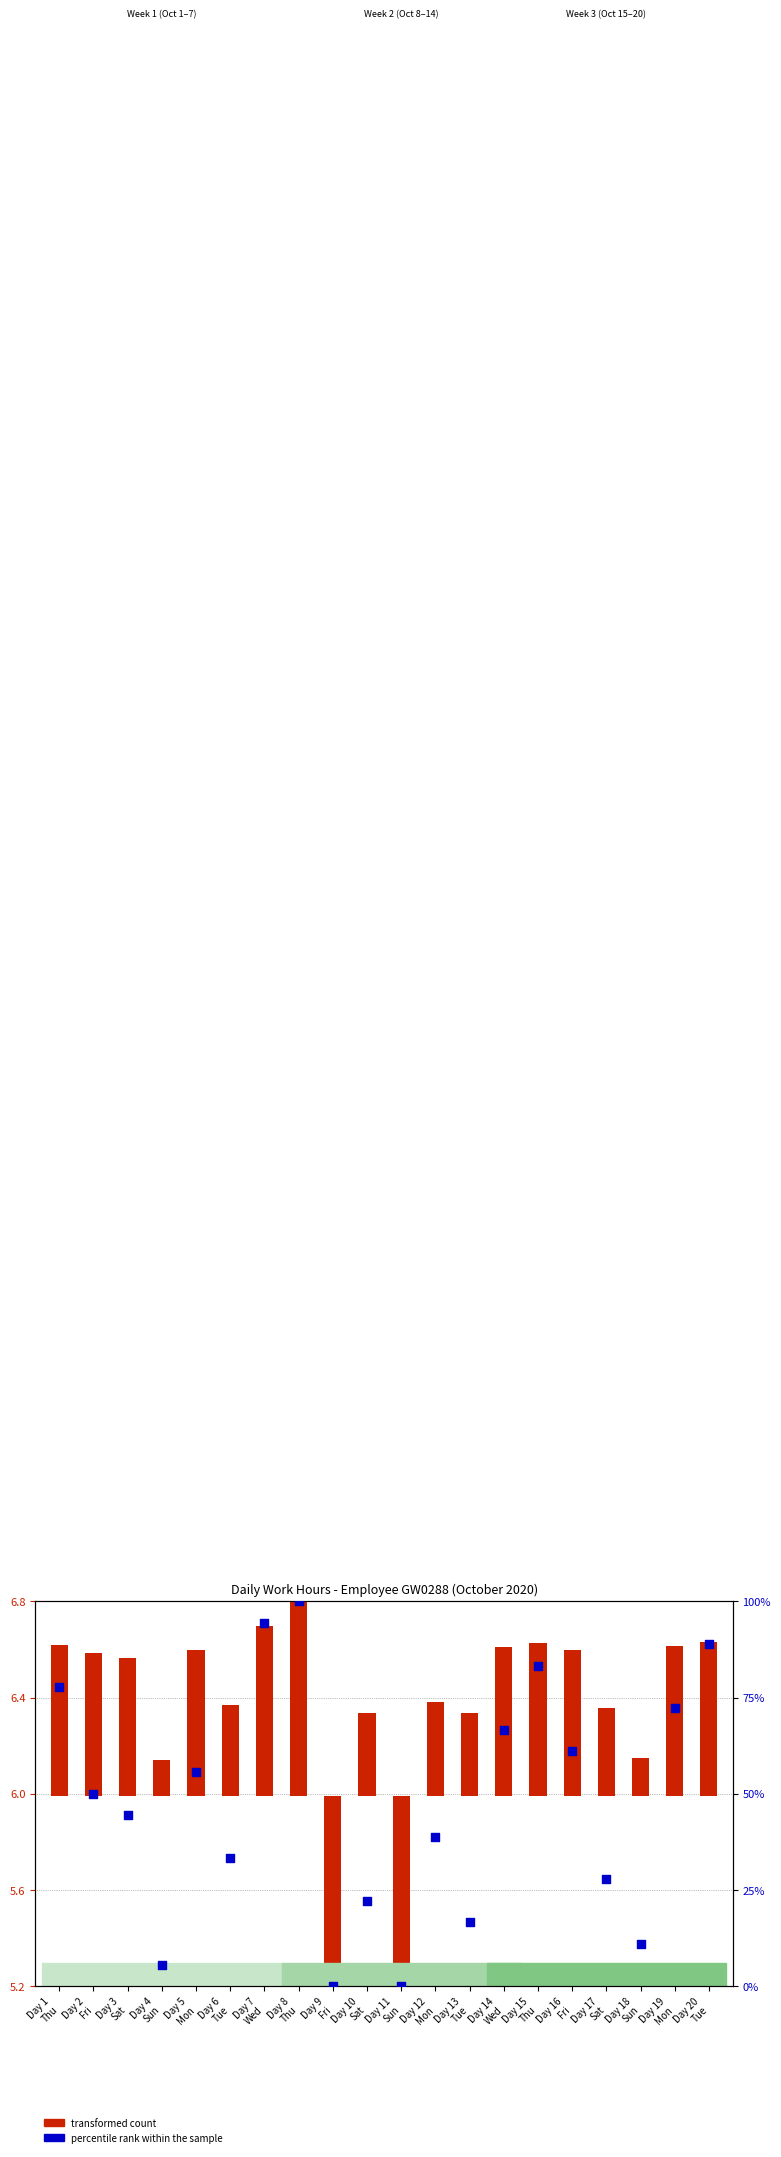

At which category is the sum across all series the highest?

Day 8
Thu